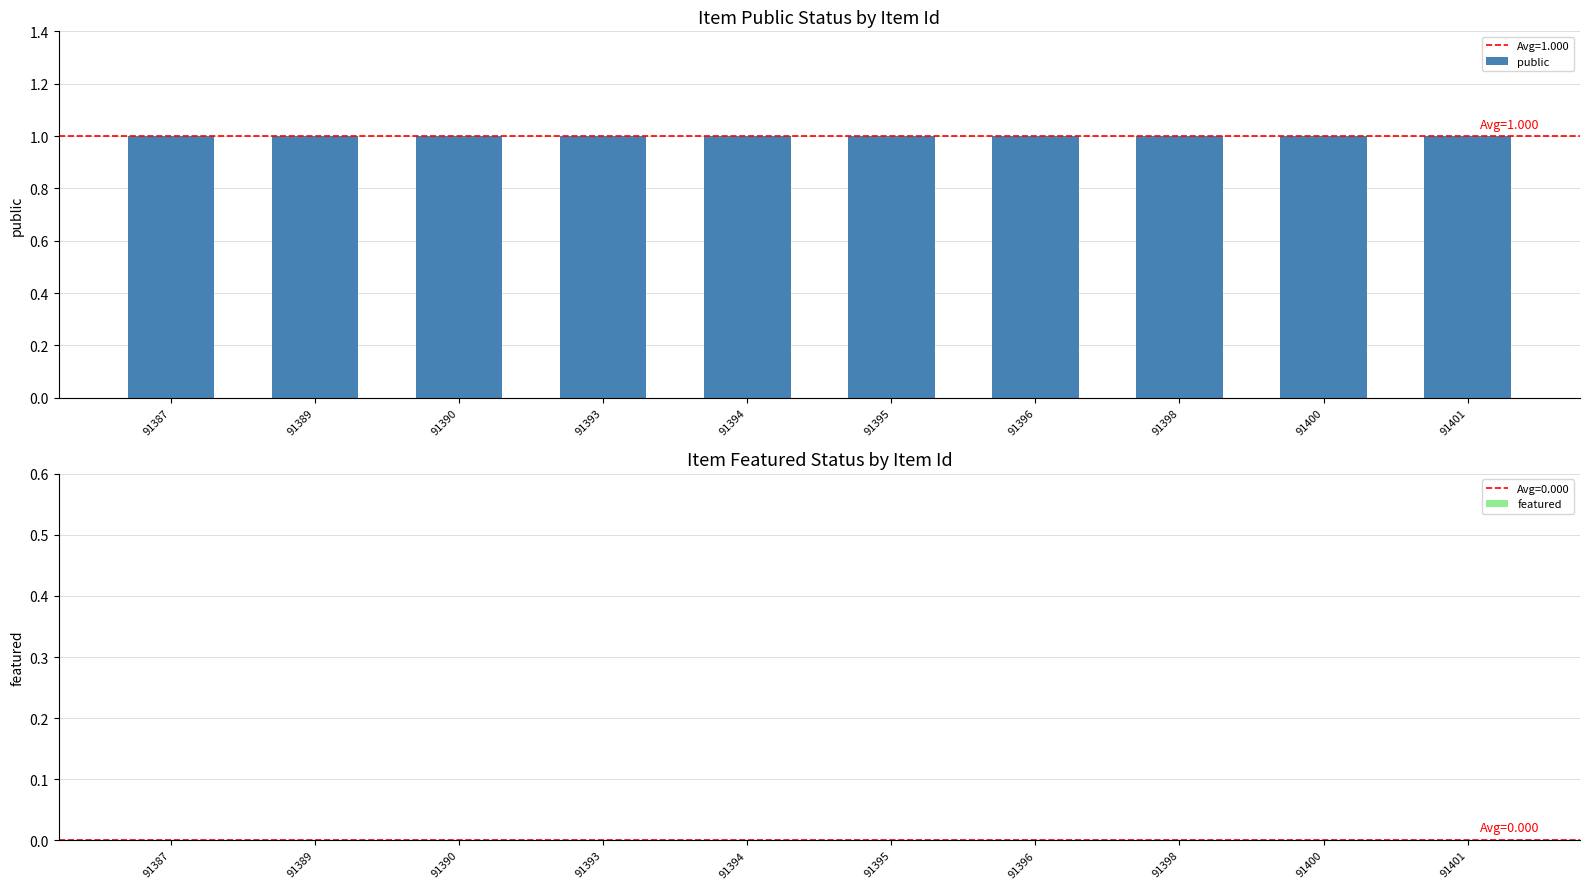

What is the value of the public bar at the 10th from the left?

1